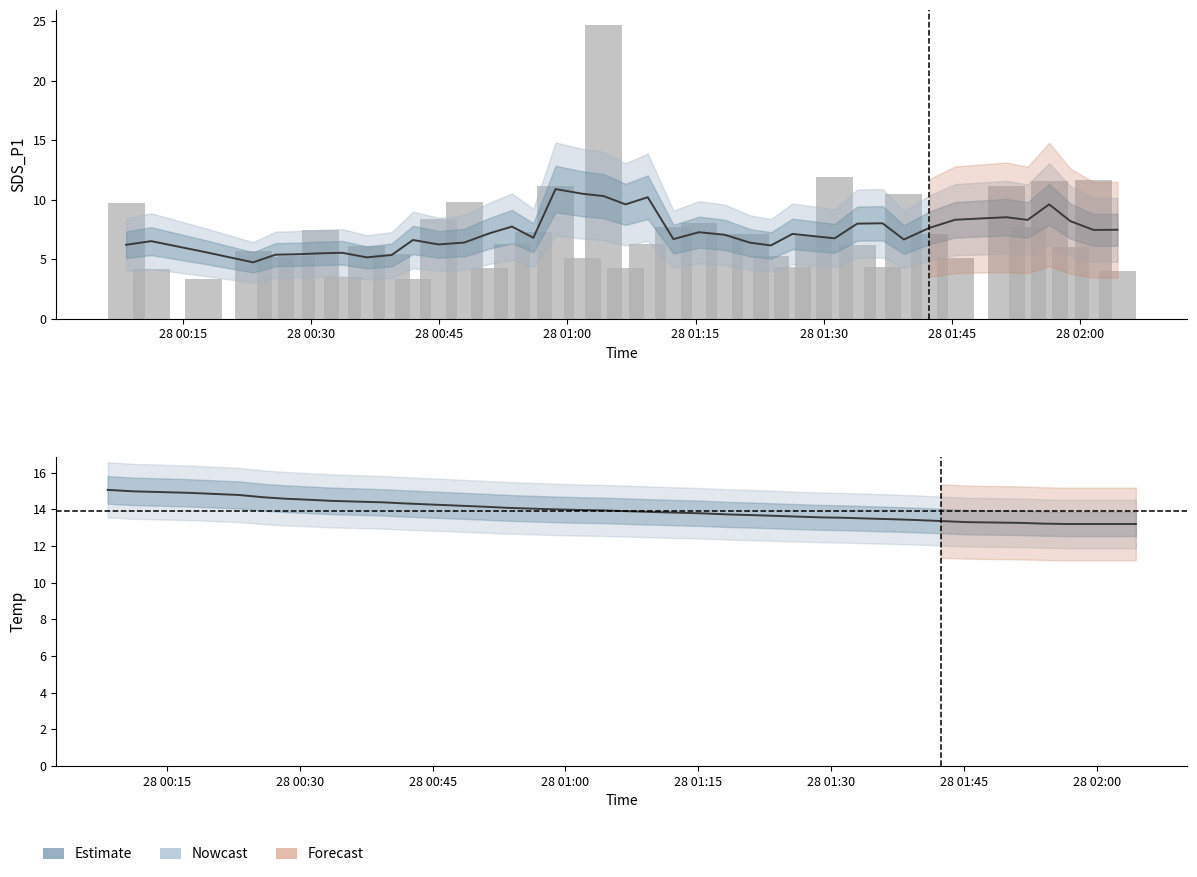

Reading left to right, what are all the values shown in this chart?

9.7	4.2	3.3	5.7	5.2	5.2	7.4	3.5	6.1	5.4	3.3	8.4	9.8	4.2	6.2	7.2	11.2	5.1	24.7	4.2	6.3	7.7	8.1	7.1	7.1	5.2	4.3	6.9	11.9	6.2	4.3	10.5	7.1	5.1	11.1	7.7	11.6	6.0	11.6	4.0